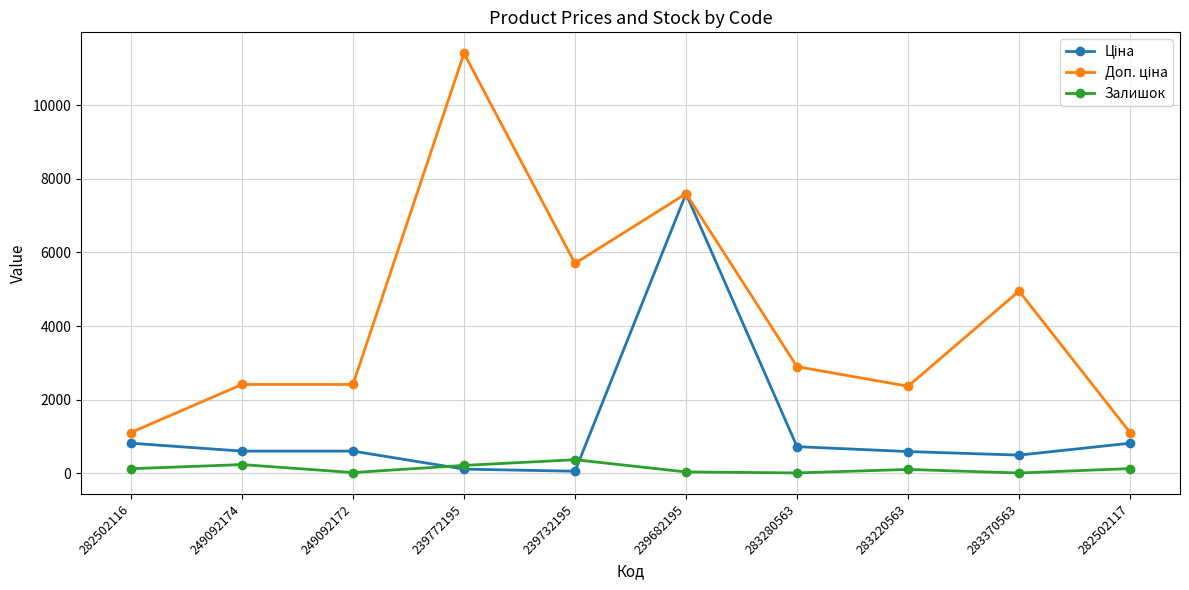

How many lines are shown in the chart?

3